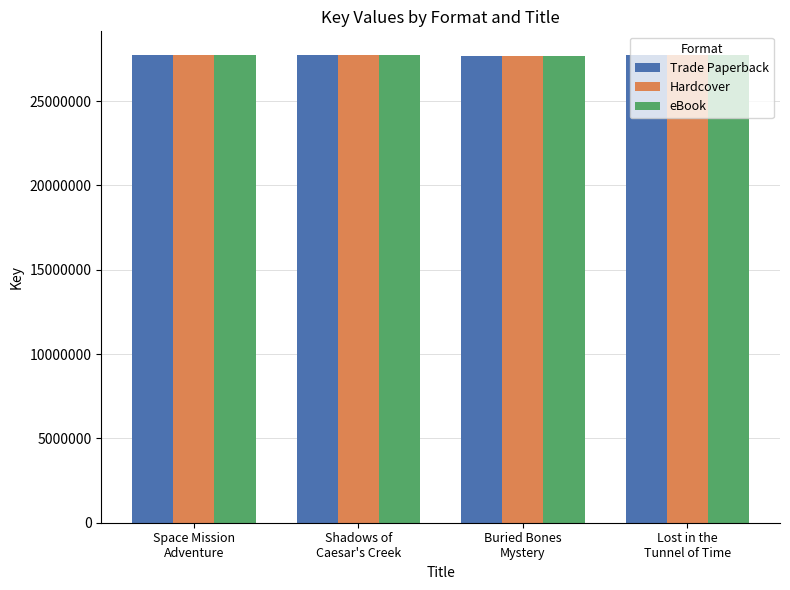

What is the smallest value displayed?

27669991